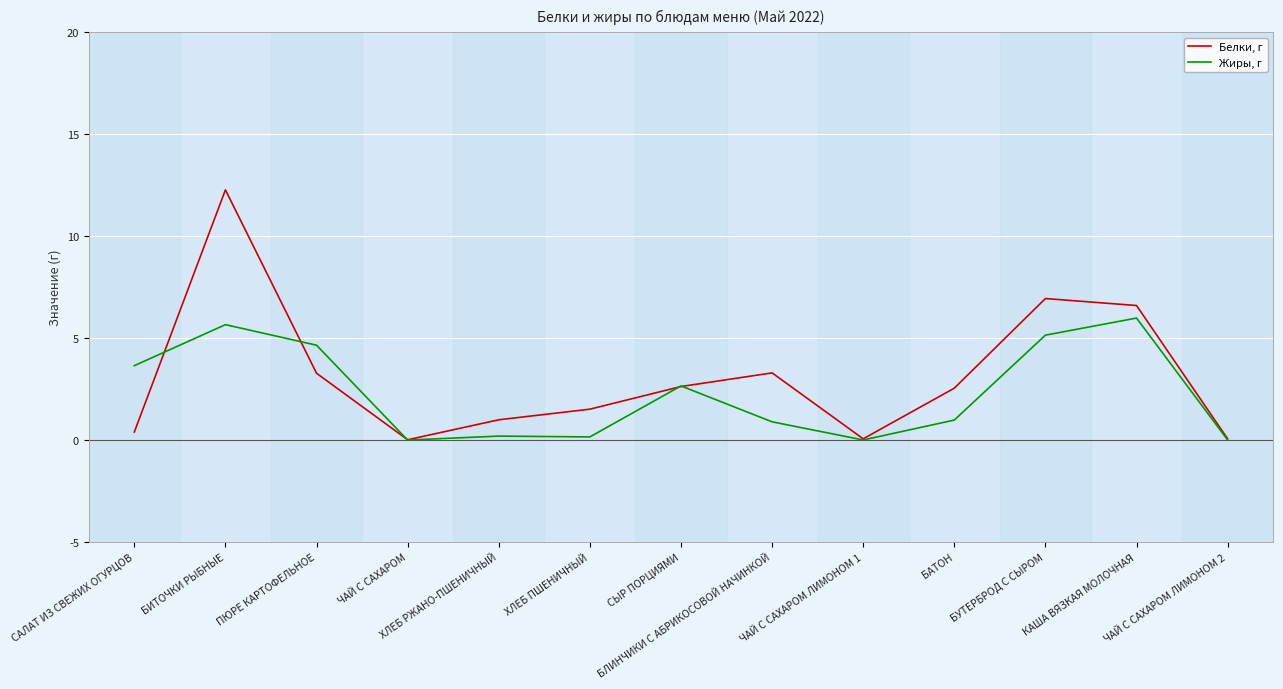

What is the difference between the Жиры, г values at ЧАЙ С САХАРОМ ЛИМОНОМ 1 and САЛАТ ИЗ СВЕЖИХ ОГУРЦОВ?

3.6